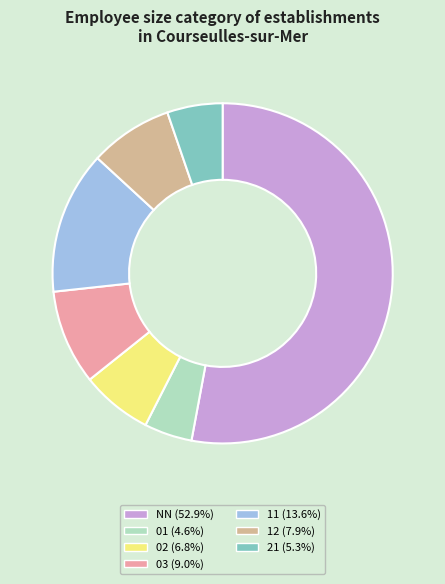

Is it true that 12 is 8% of the pie?

True